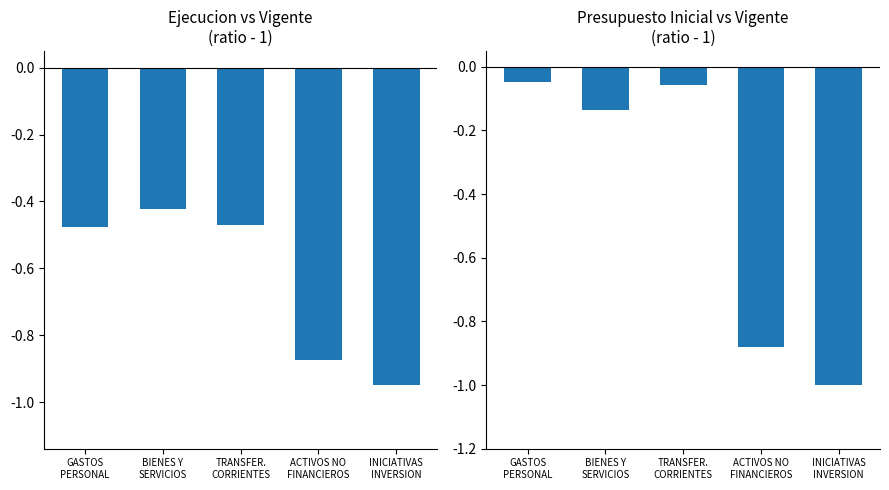

Reading right to left, what are all the values shown in this chart?

Ejecucion/Vigente: -0.9	-0.9	-0.5	-0.4	-0.5
Inicial/Vigente: -1.0	-0.9	-0.1	-0.1	-0.0